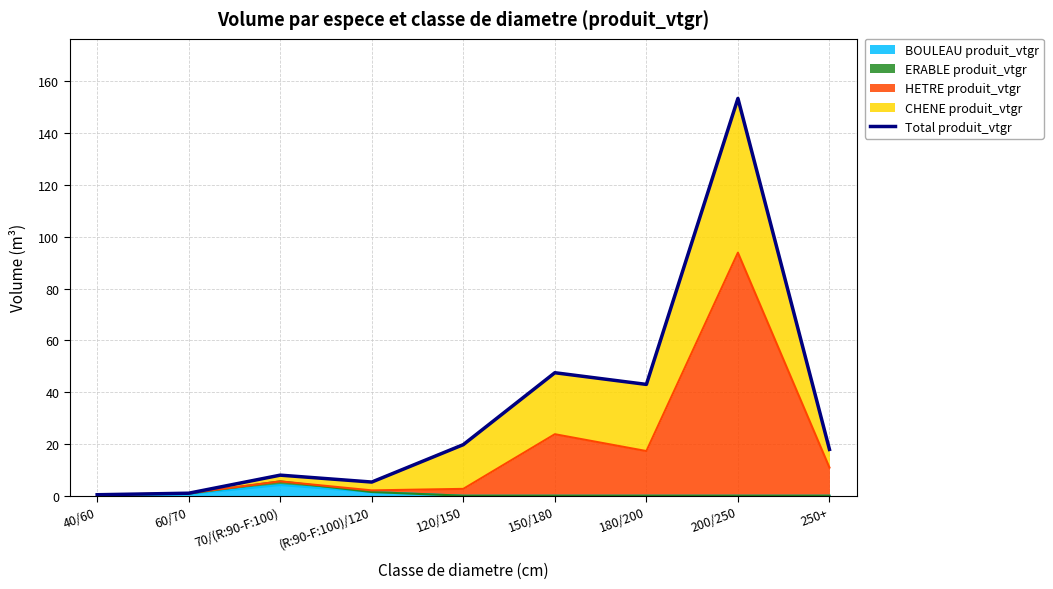

What is the label of the 7th point from the left?

180/200